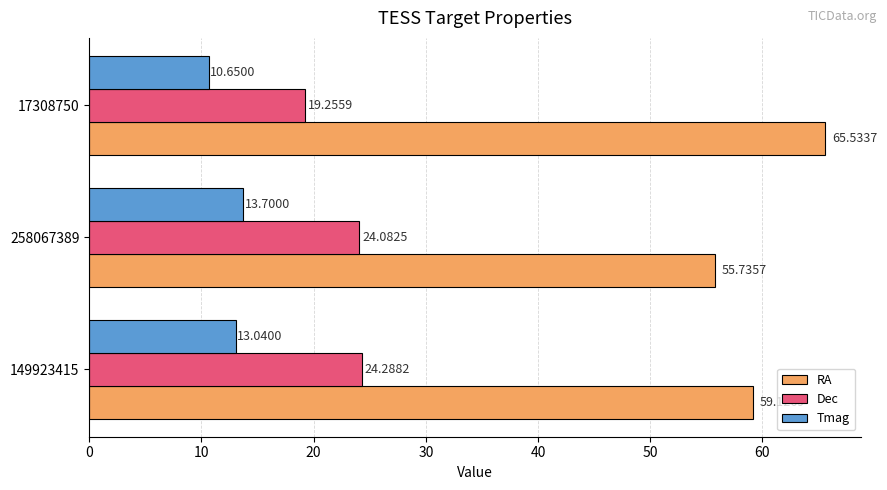

How many distinct data groups are displayed?

3